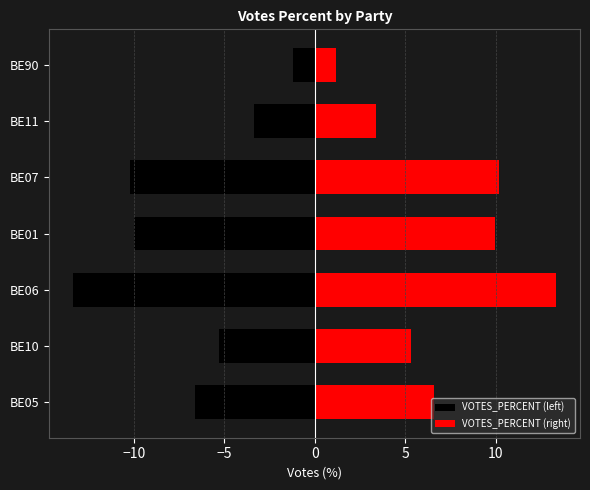

Which series has the widest spread of values?

VOTES_PERCENT (left)